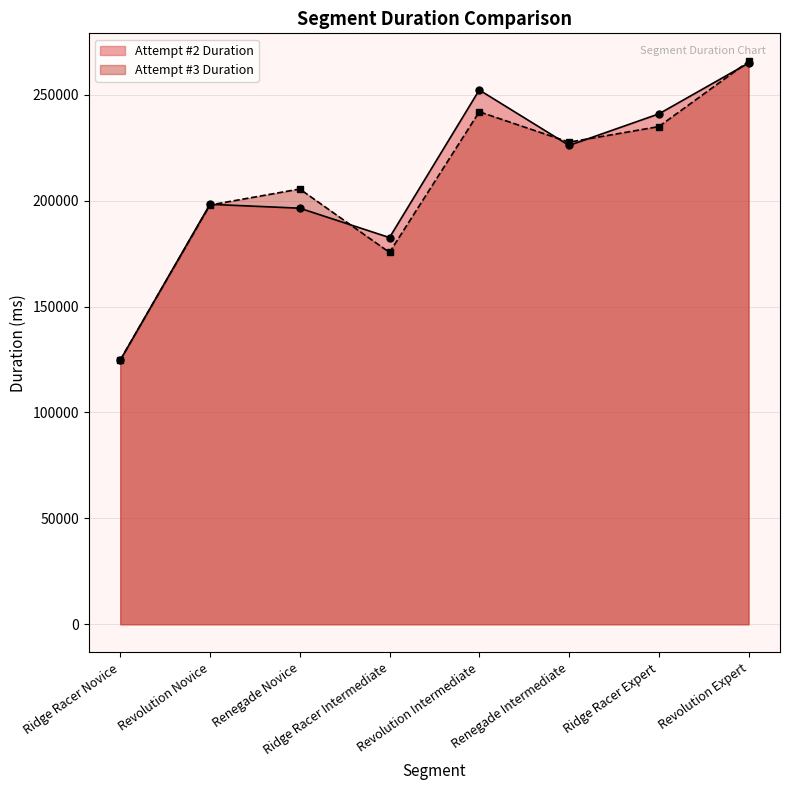

What position from the right is Renegade Intermediate?

3